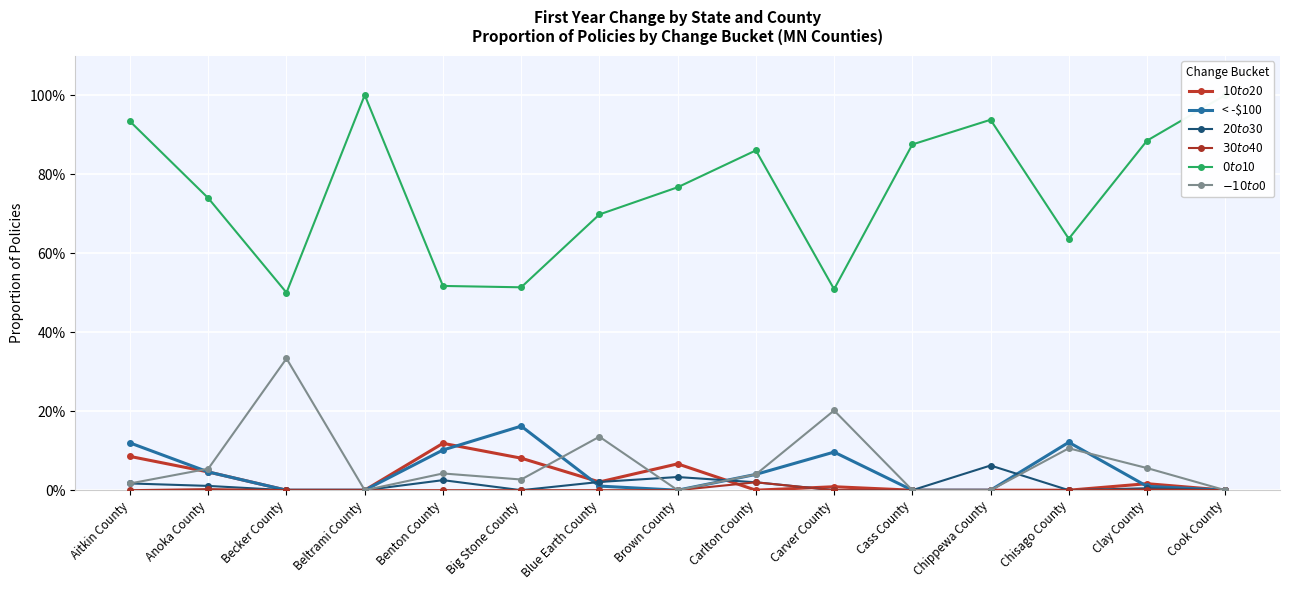

After their last crossing, which series has the higher values: $-10 to $0 or < -$100?

$-10 to $0